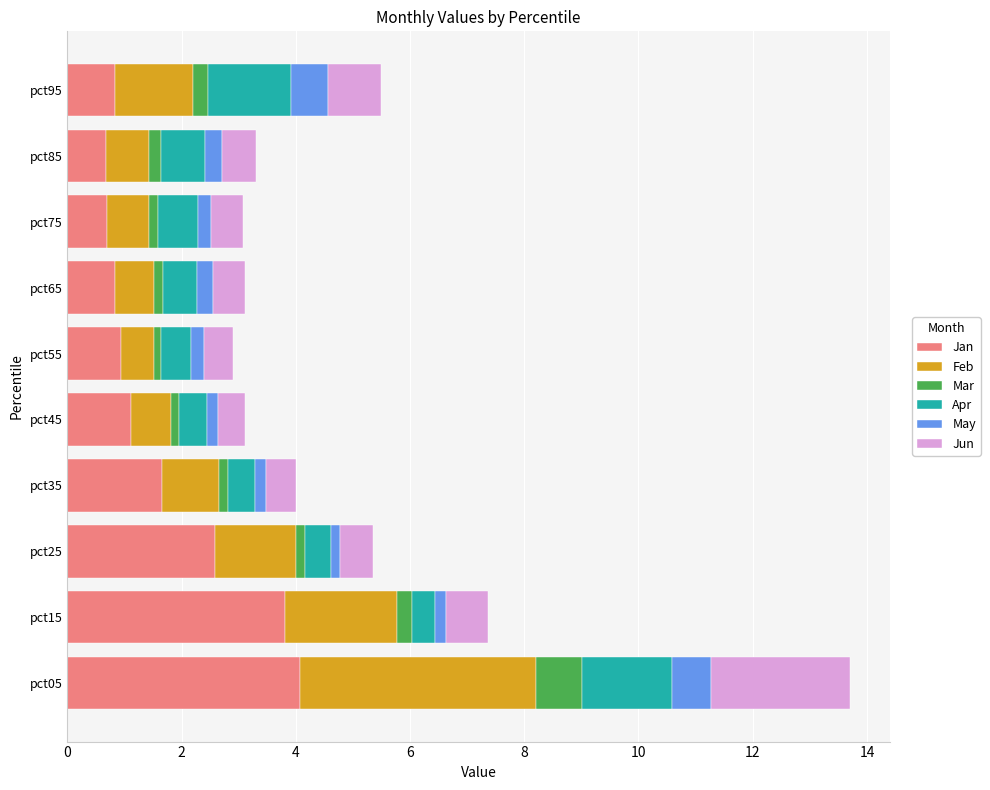

Count the number of data series in this chart.

6